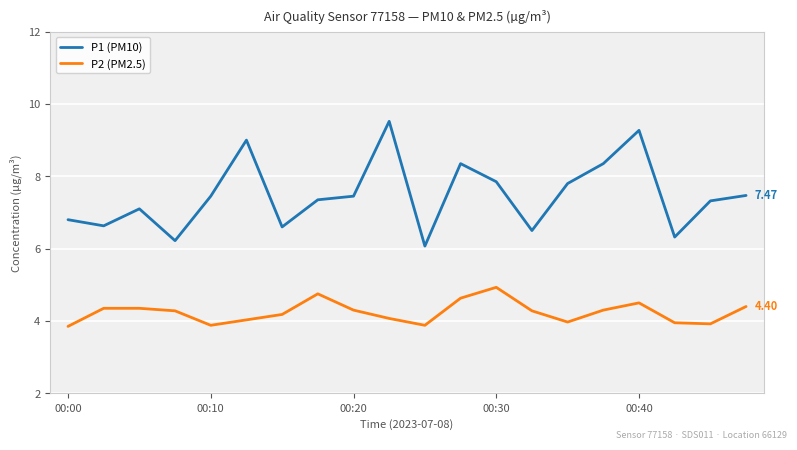

Which series has the largest range (max minus min)?

P1 (PM10)